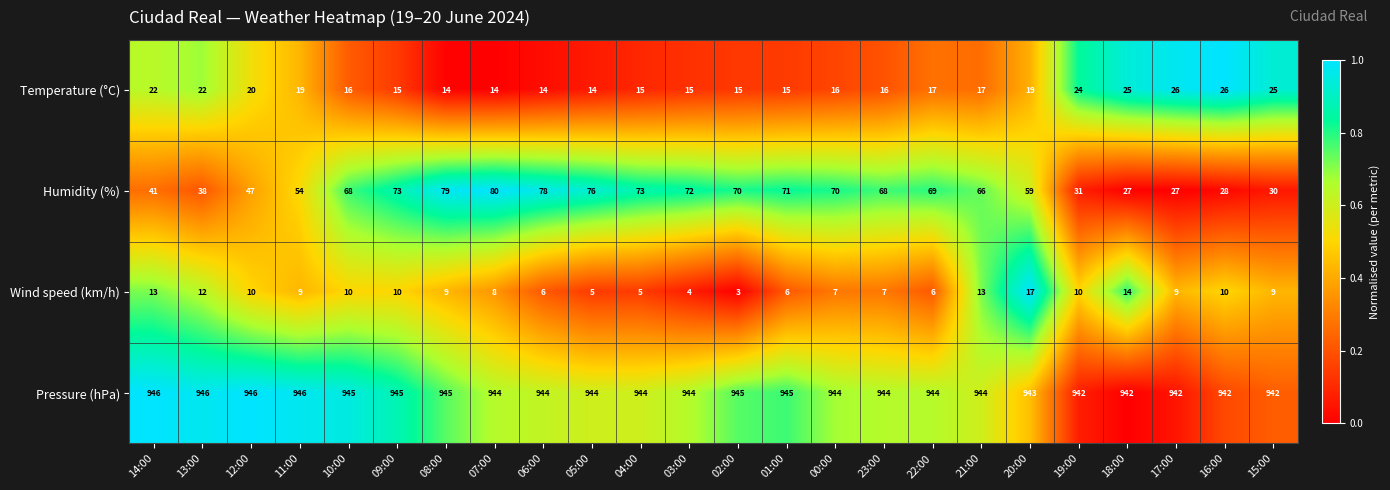

The Temperature (°C) series shows 15 at 19:00. True or false?

False